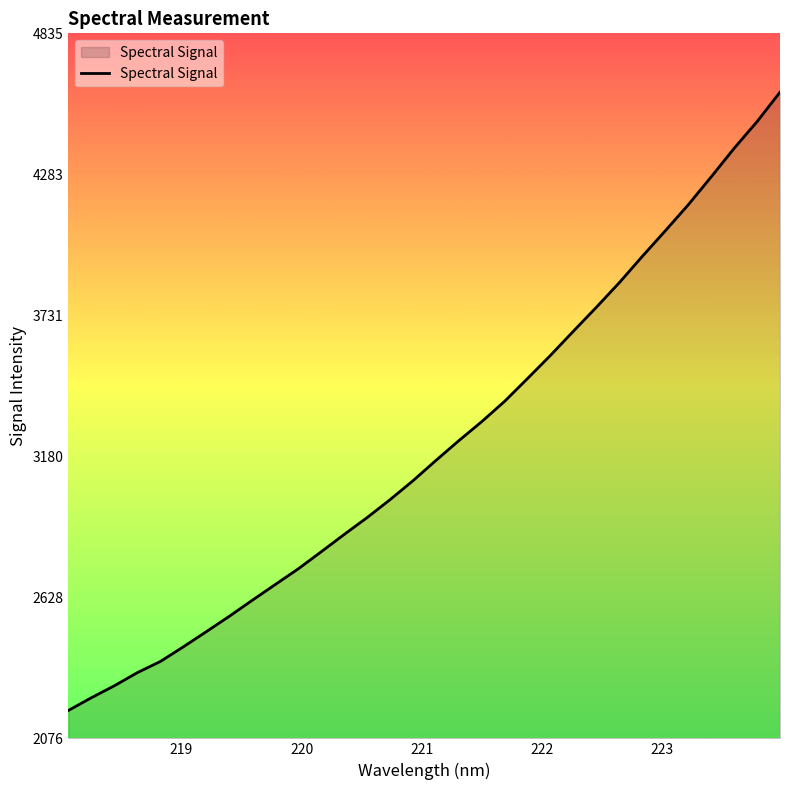

What is the maximum value shown in the chart?

4604.8